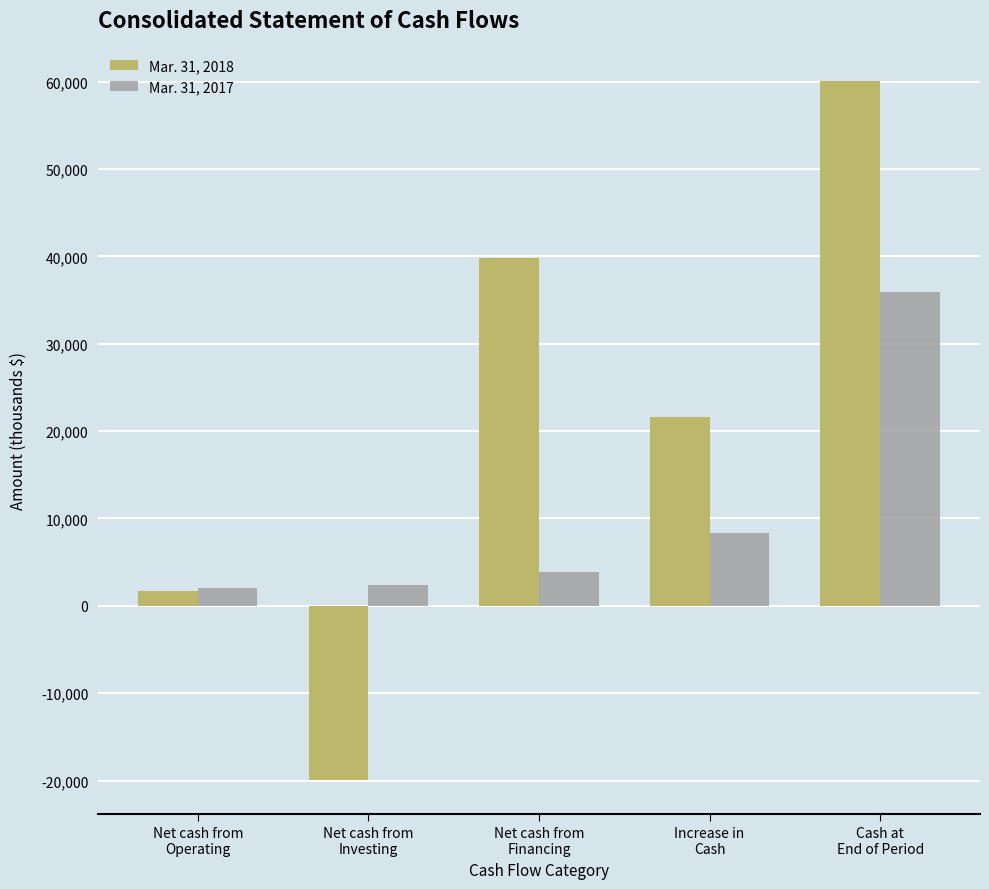

Rank the series by their average value, from highest to lowest.

Mar. 31, 2018, Mar. 31, 2017